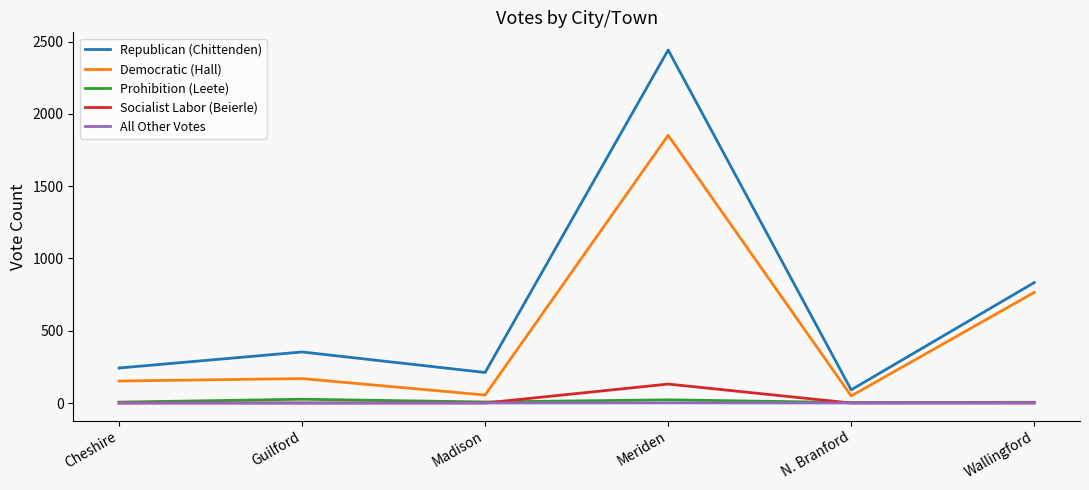

The Socialist Labor (Beierle) series shows 0 at N. Branford. True or false?

True